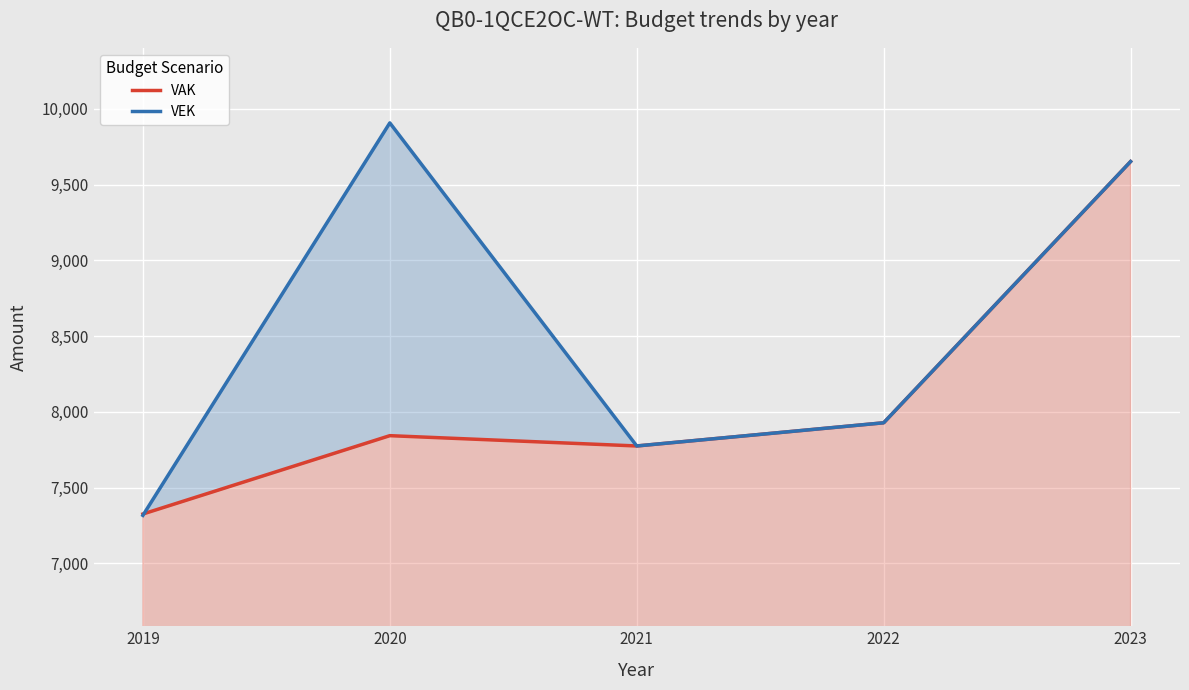

What is the sum of the VAK values at 2022 and 2019?

15254